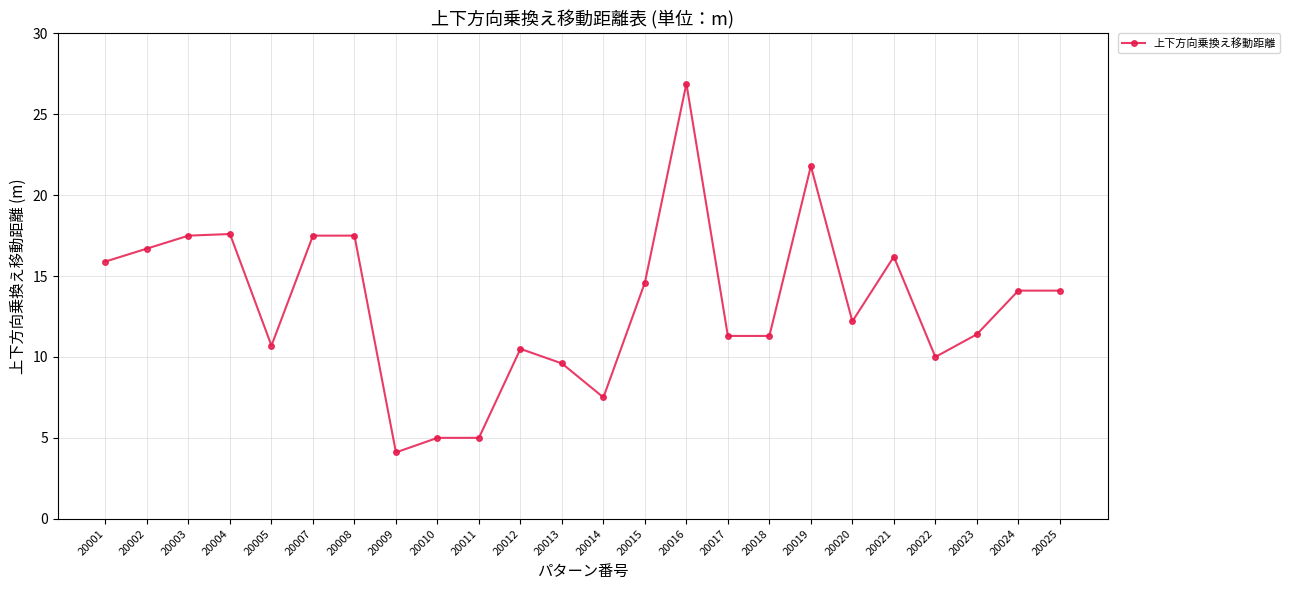

What is the sum of the values at 20025 and 20013?

23.7